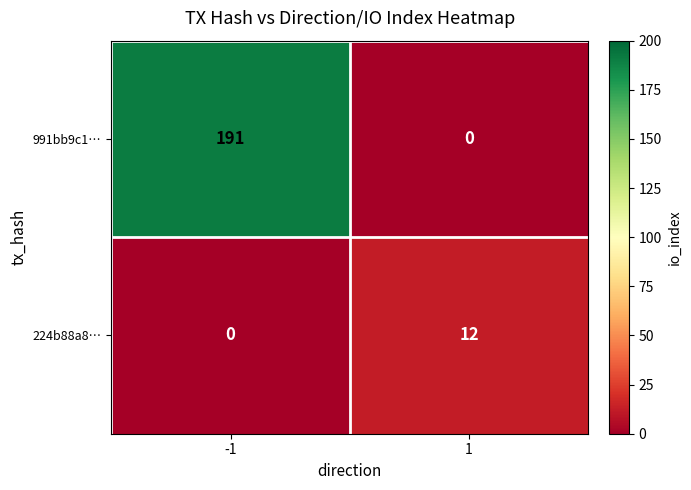

What is the sum of all 991bb9c1… values?

191